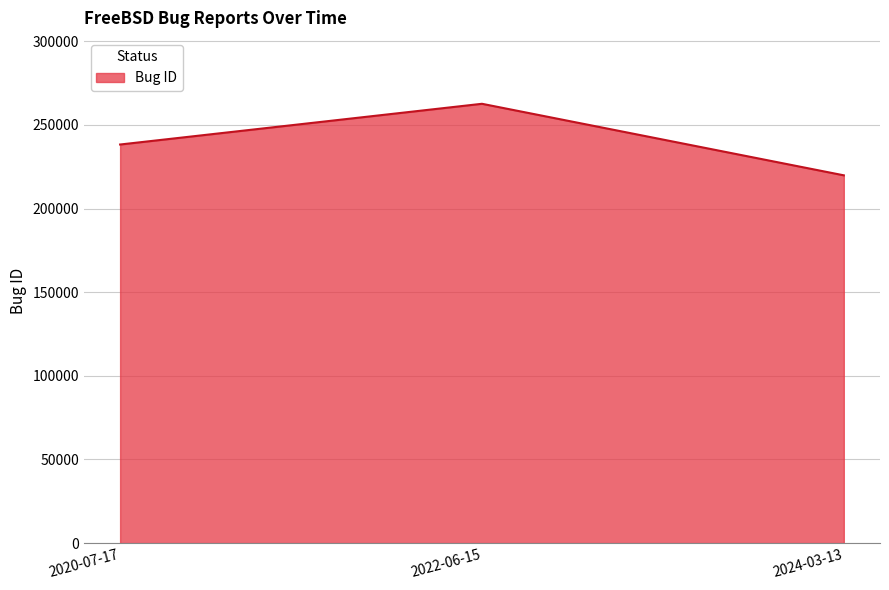

How many values are between 219901 and 262676?

3